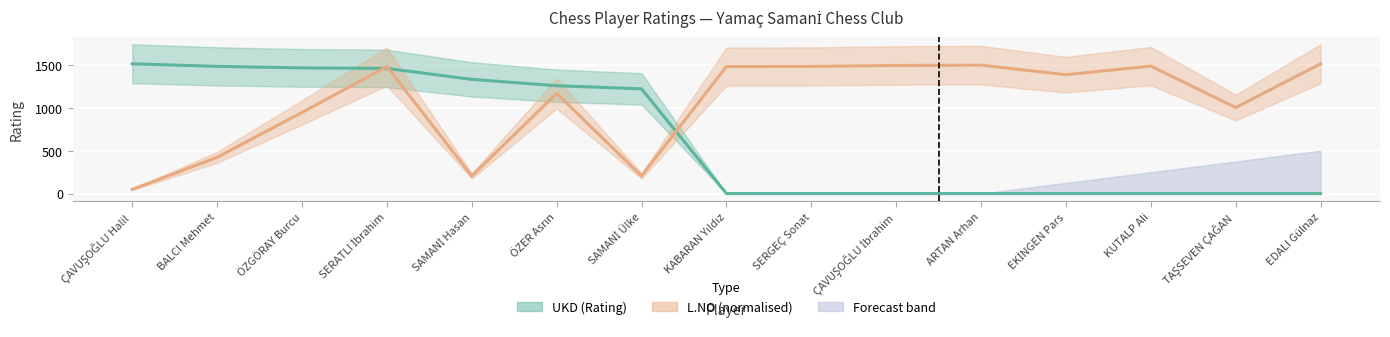

How many lines are shown in the chart?

2